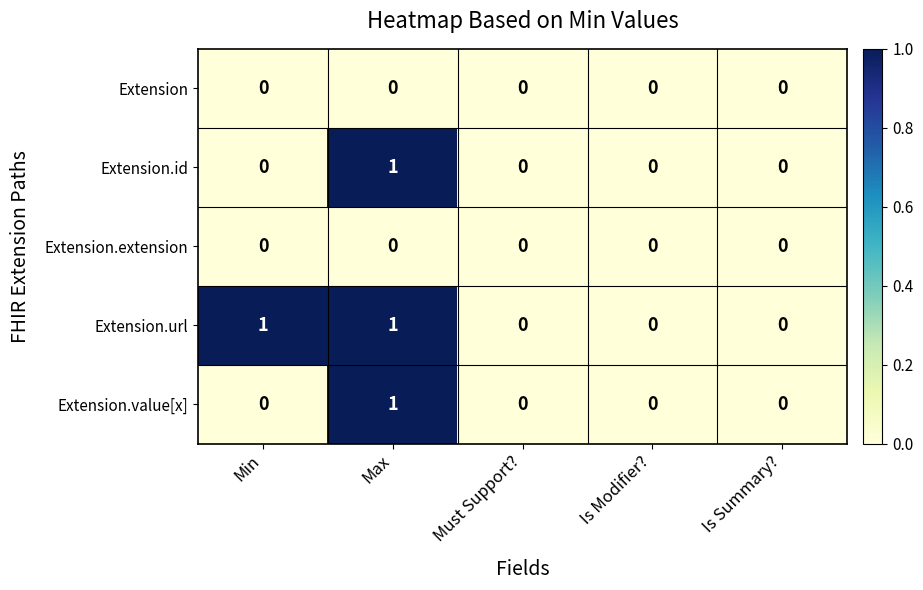

True or false: Extension.extension has a value of 0 at Is Modifier?.

True